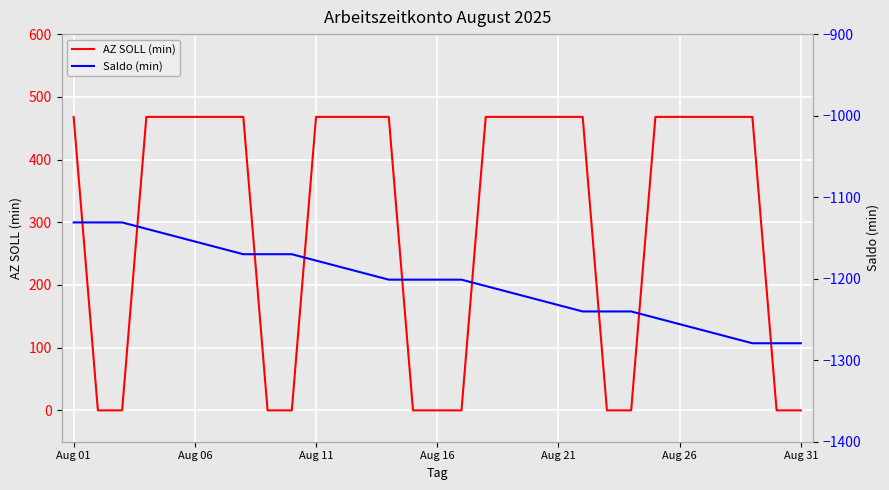

True or false: AZ SOLL (min) and Saldo (min) cross at least once.

False